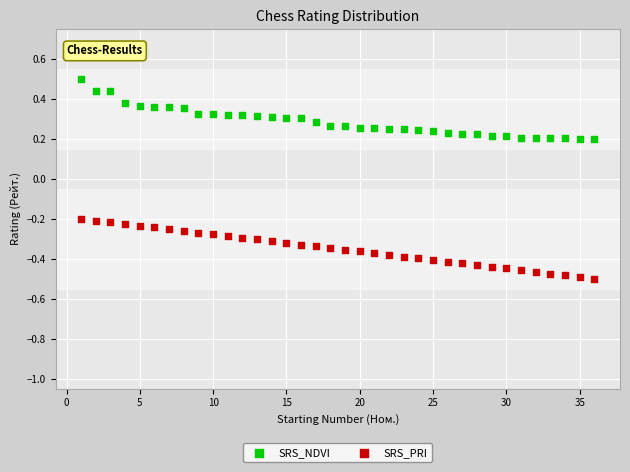

What is the X range (max minus min) for the scatter plot?

35.0